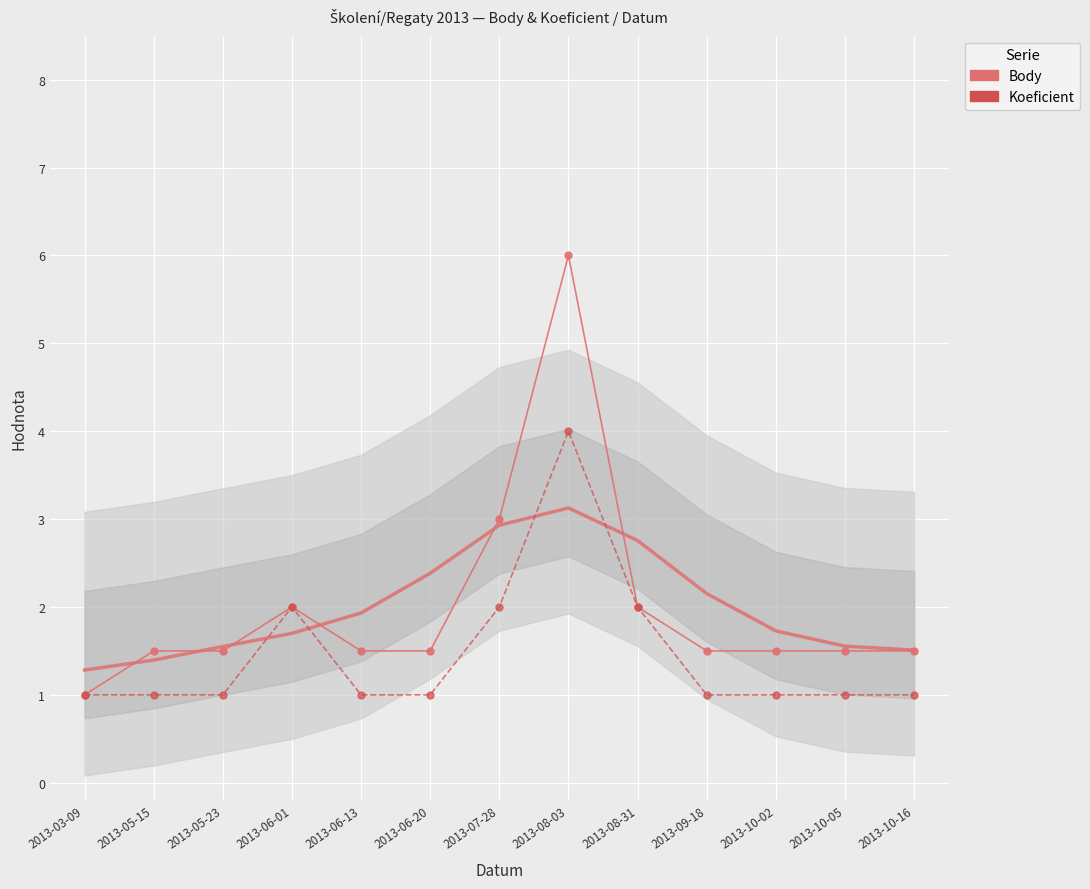

What is the label of the 10th point from the left?

2013-09-18